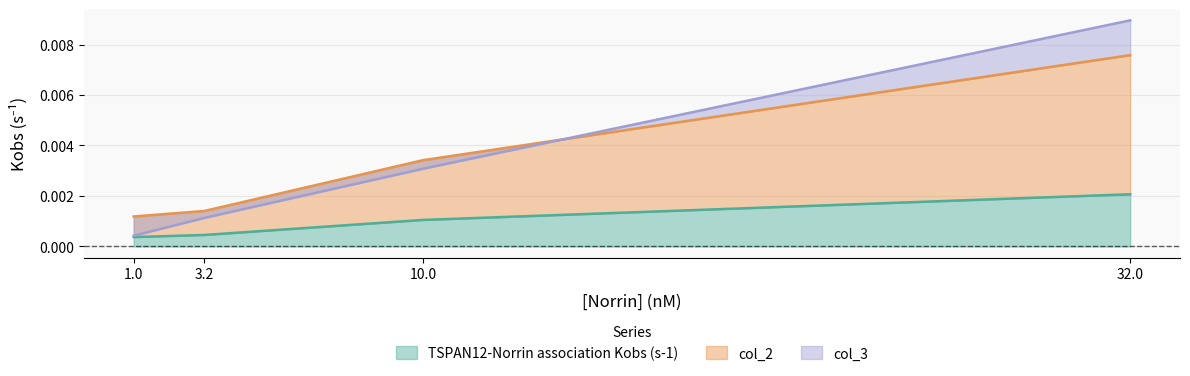

How many col_2 values are between 0 and 1?

4